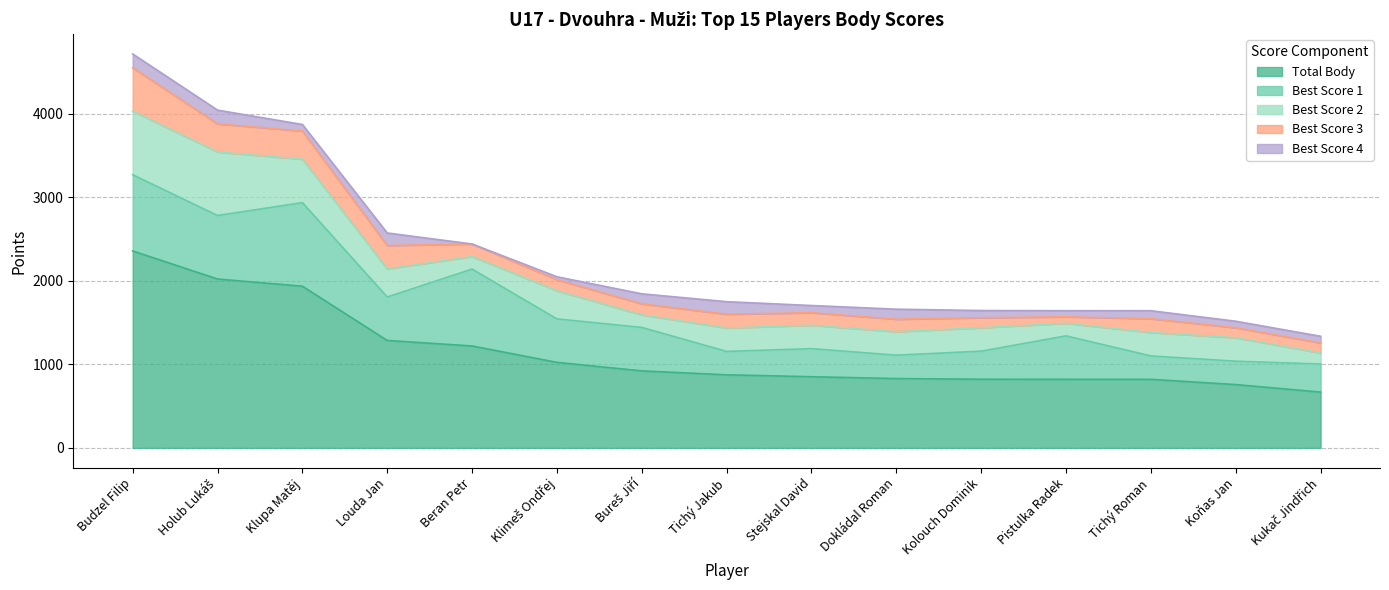

True or false: Best Score 2 and Total Body cross at least once.

False